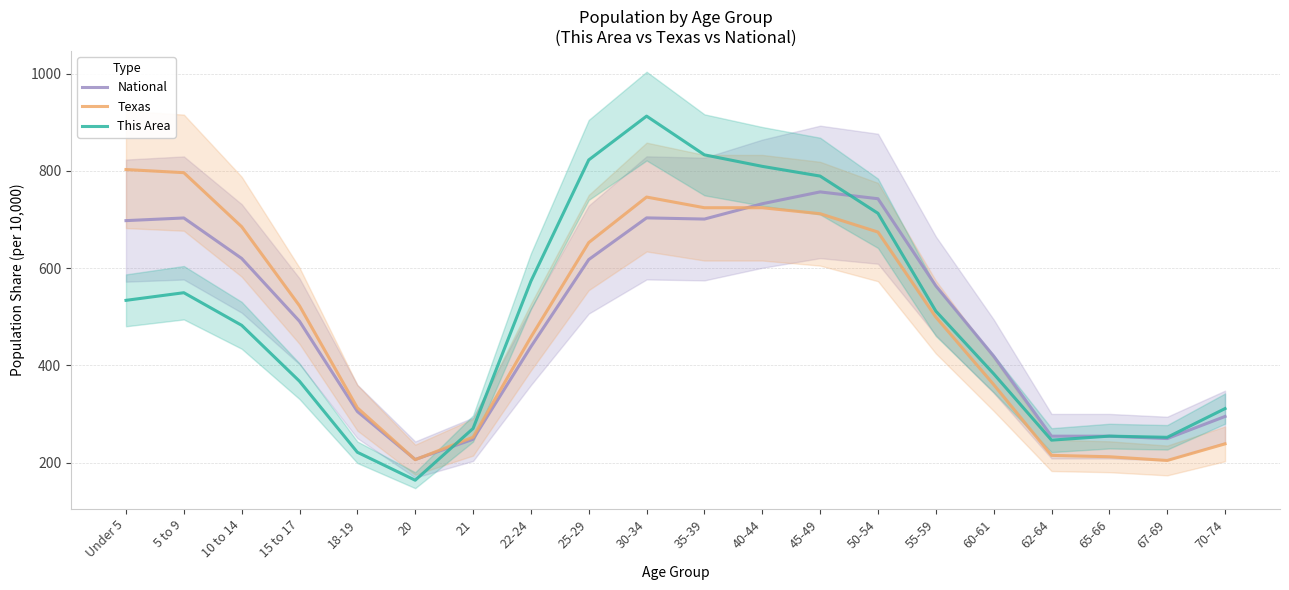

True or false: Texas has more than 0 points higher than both neighbors.

True